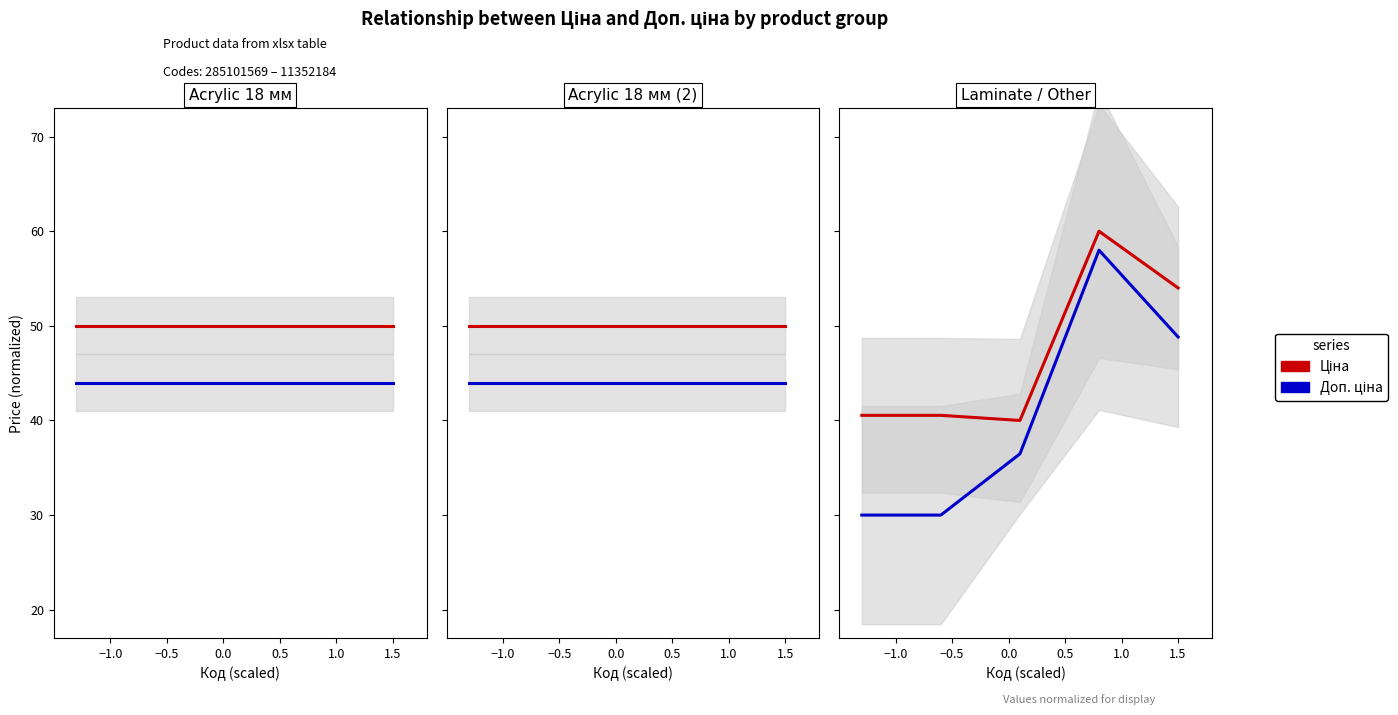

What is the spread (max minus min) of values at −0.5?

10.5